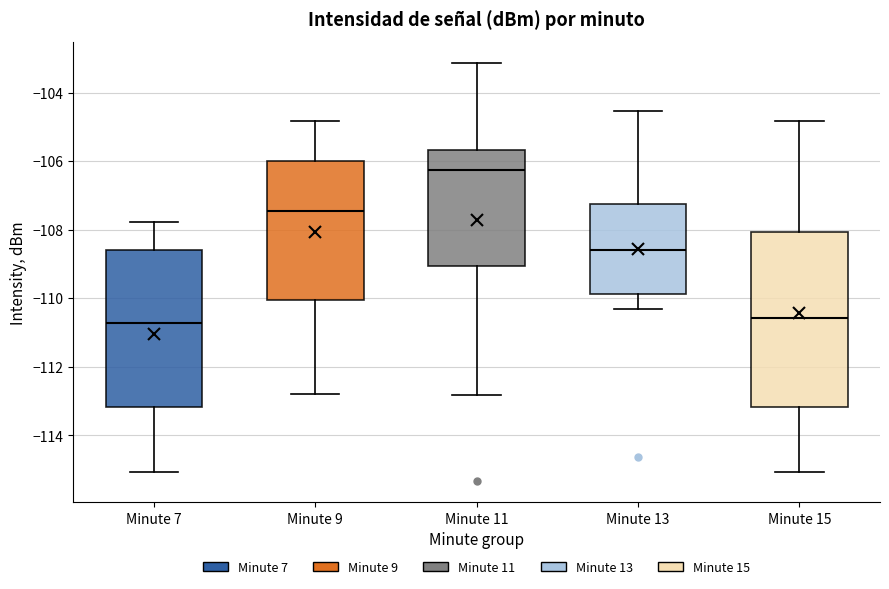

Which box has the highest median line?

Minute 11